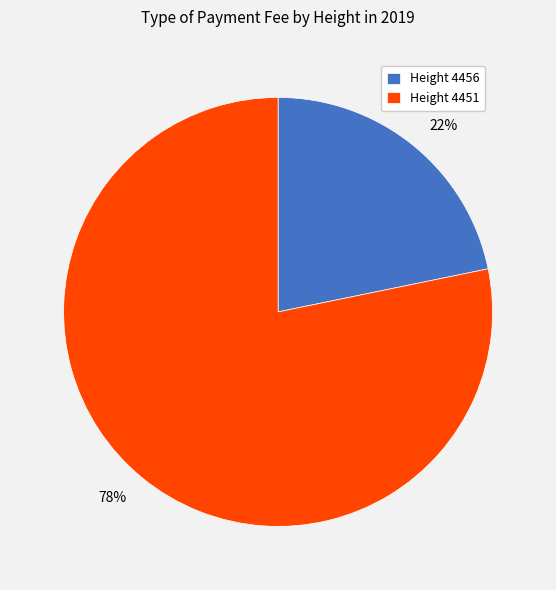

To the nearest percent, what is the difference between the largest and smallest slice percentages?

56%